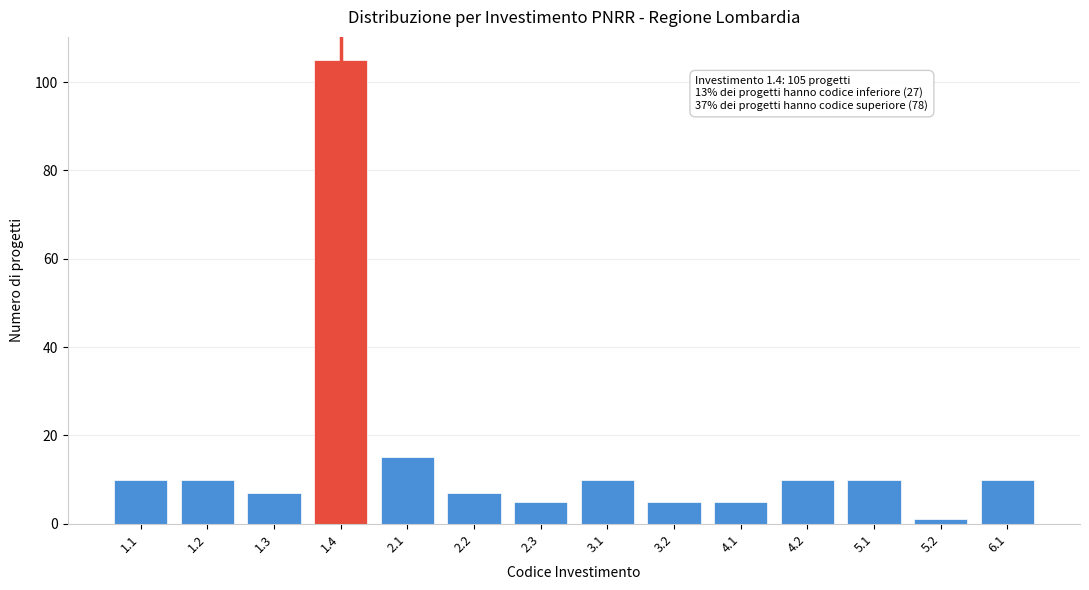

Reading left to right, extract all data points from this chart.

10	10	7	105	15	7	5	10	5	5	10	10	1	10